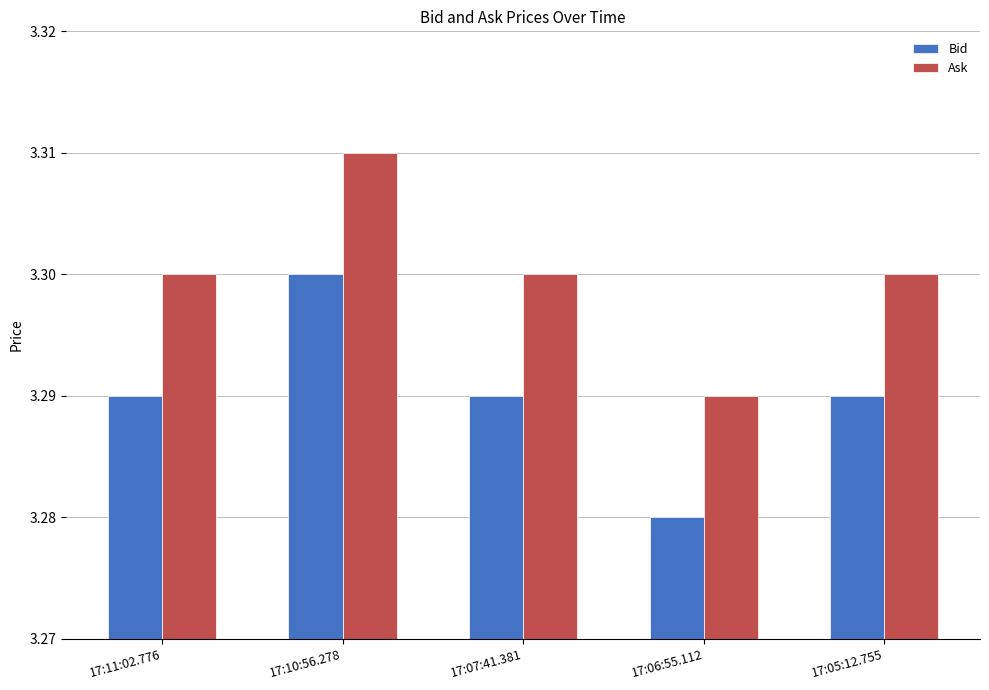

At which label is Ask closest to 3?

17:06:55.112